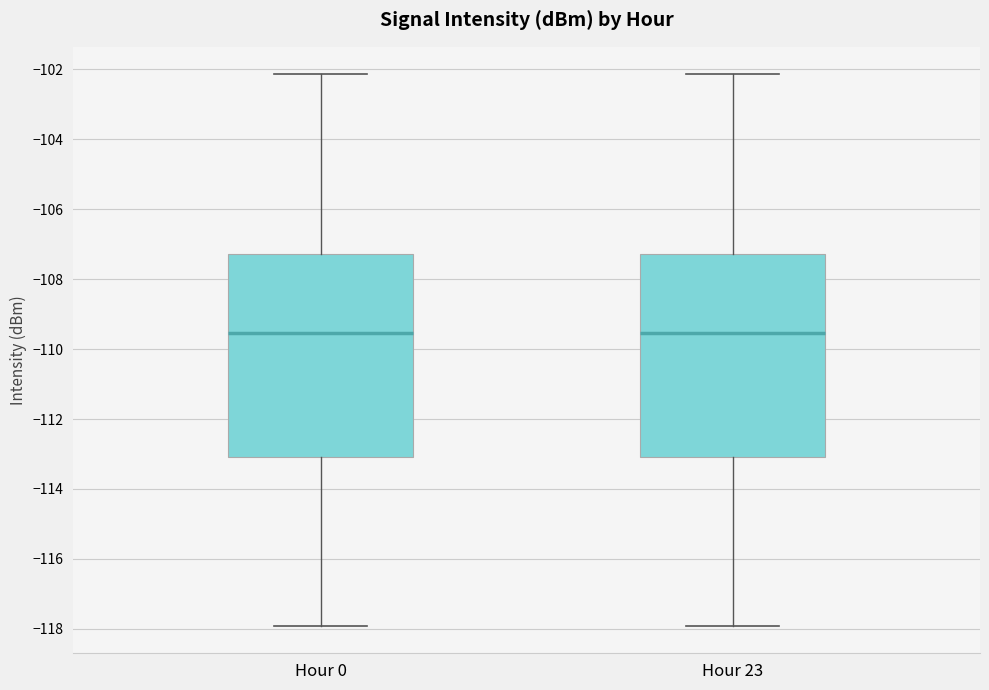

Reading left to right, read every box against the y-axis: the position of its median line, the range the box covers, and the ends of its whiskers. The values are not printed on the chart, so give them approximately, as read against the axis.

Hour 0: median -109.6, box -113.0 to -107.2, whiskers -118.0 to -102.2
Hour 23: median -109.6, box -113.0 to -107.2, whiskers -118.0 to -102.2